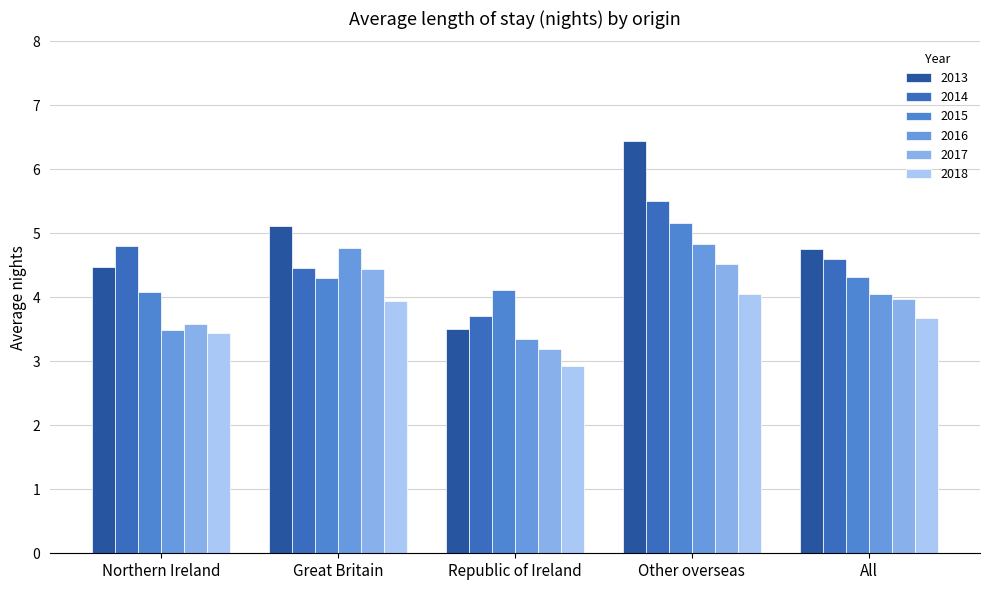

At how many categories does at least one series exceed 6?

1